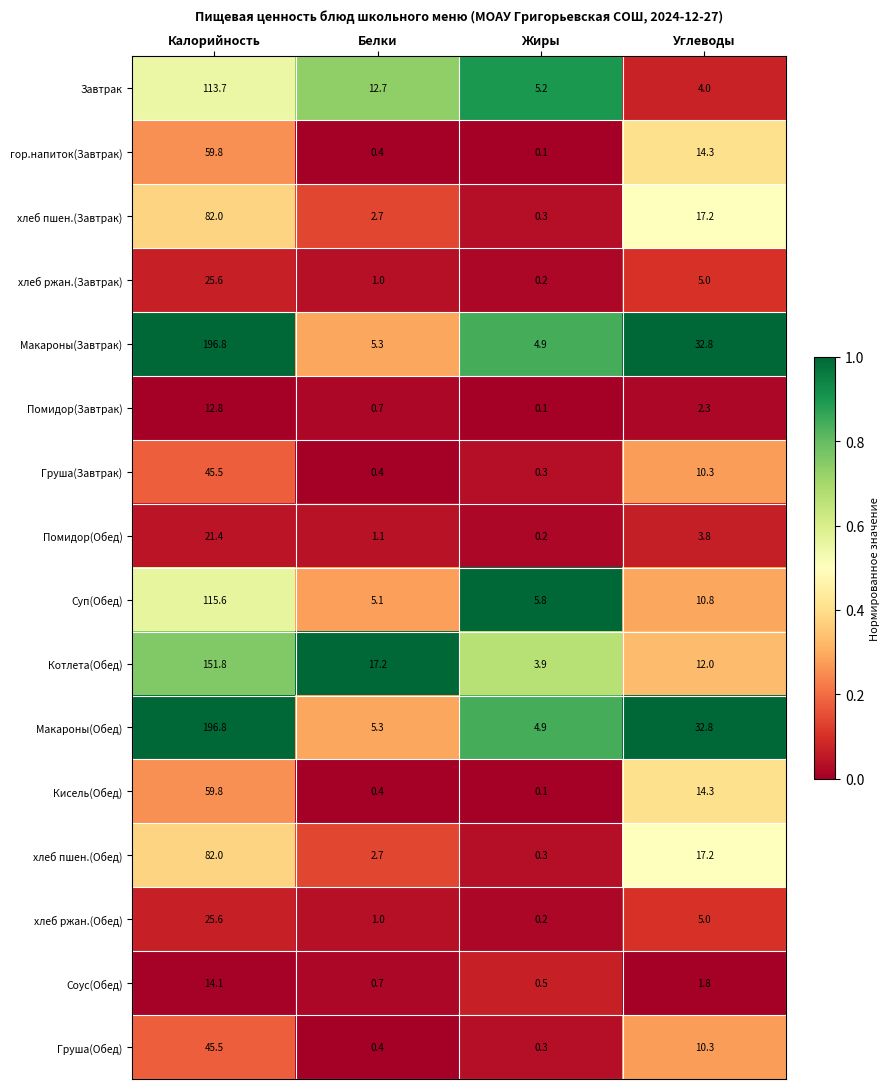

What is the difference between the highest and lowest values at Калорийность?

184.0